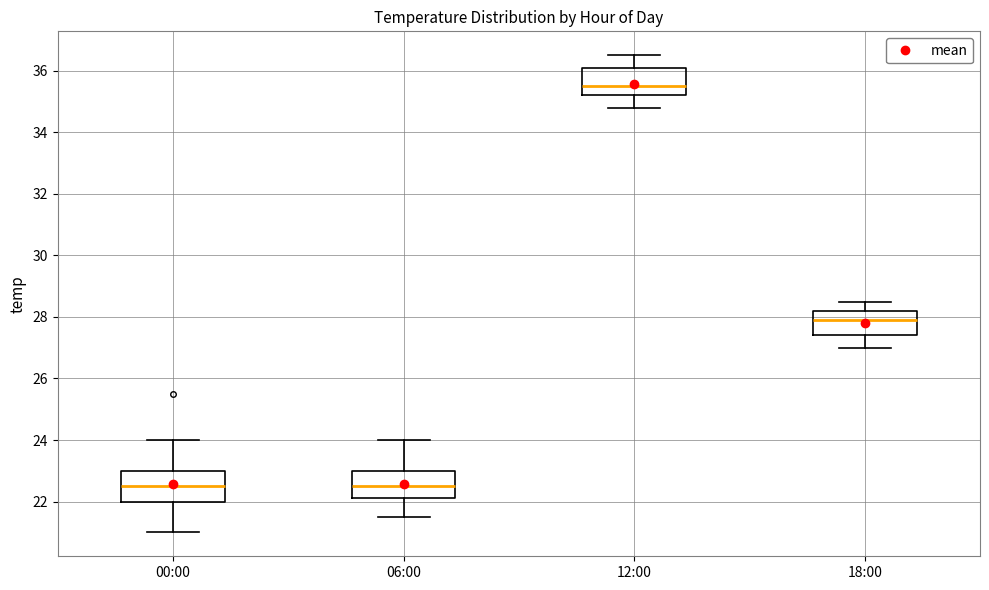

Which box's median line is the highest?

12:00